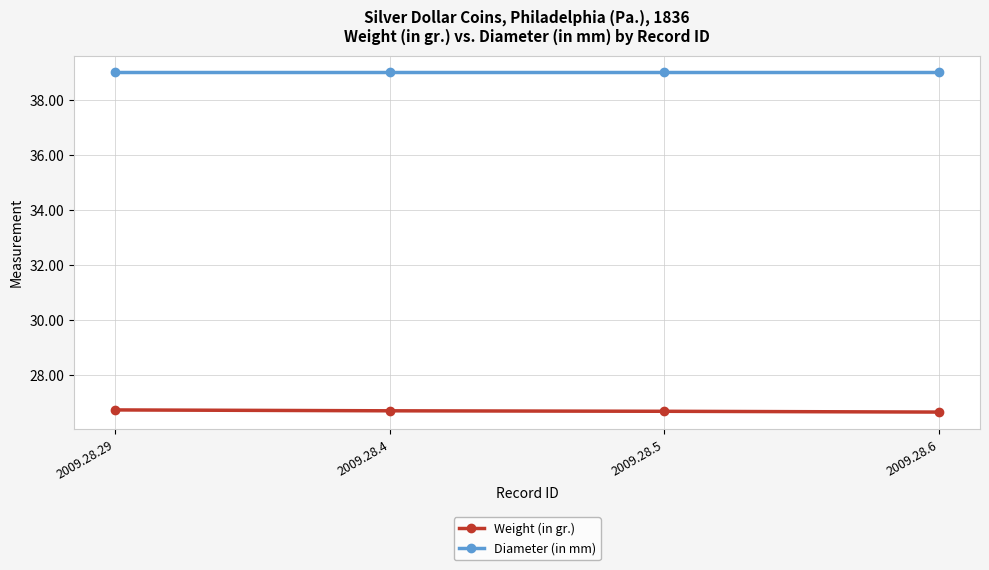

How many series are shown in this chart?

2